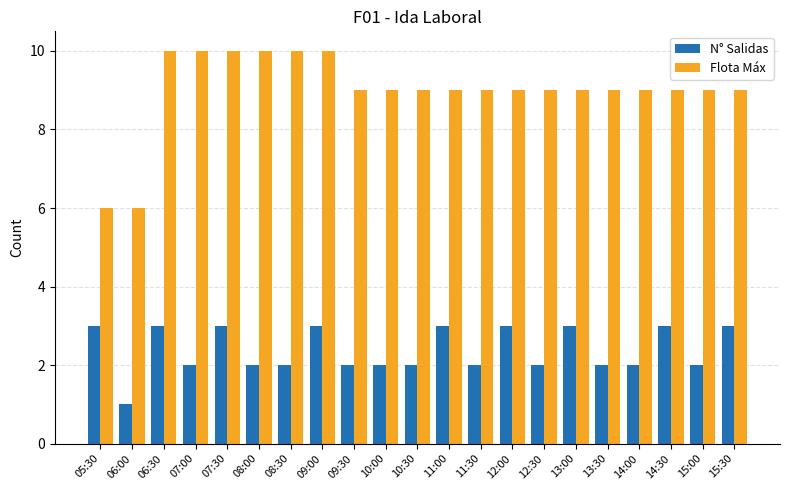

What is the average value of the Flota Máx series?

9